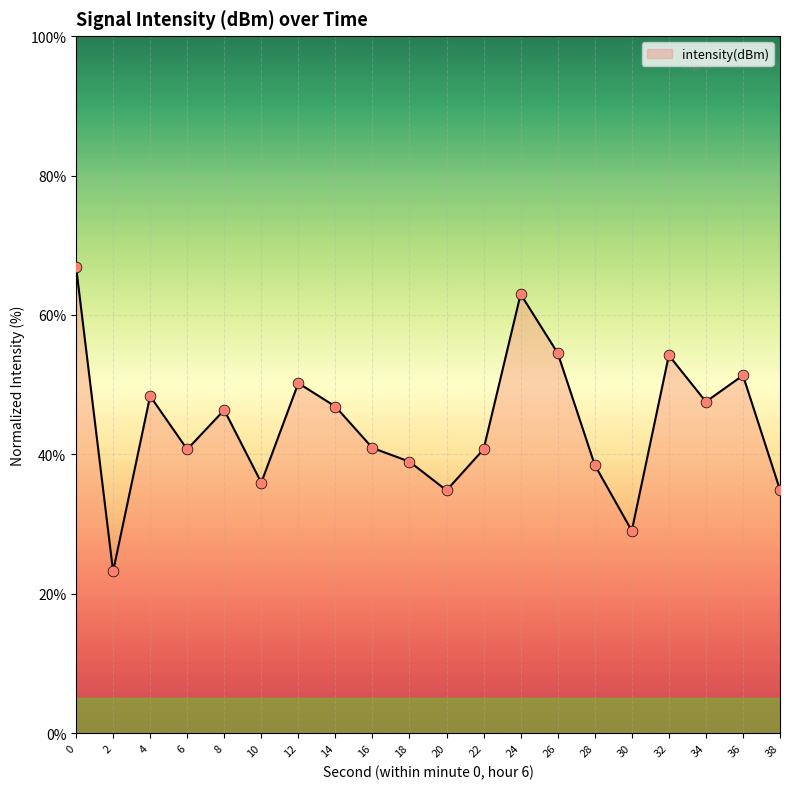

Approximately how many times larger is the value at 0 compared to 8?

1.4